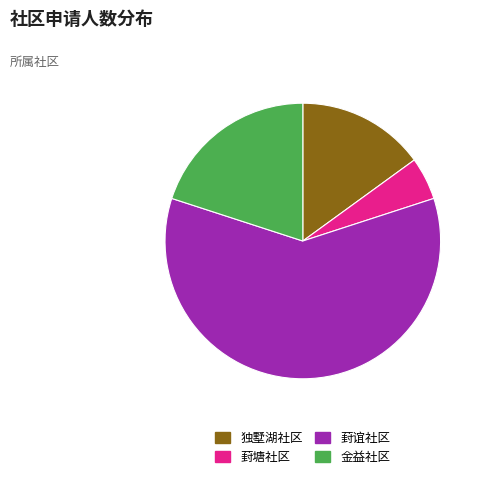

Which slice is the largest?

葑谊社区